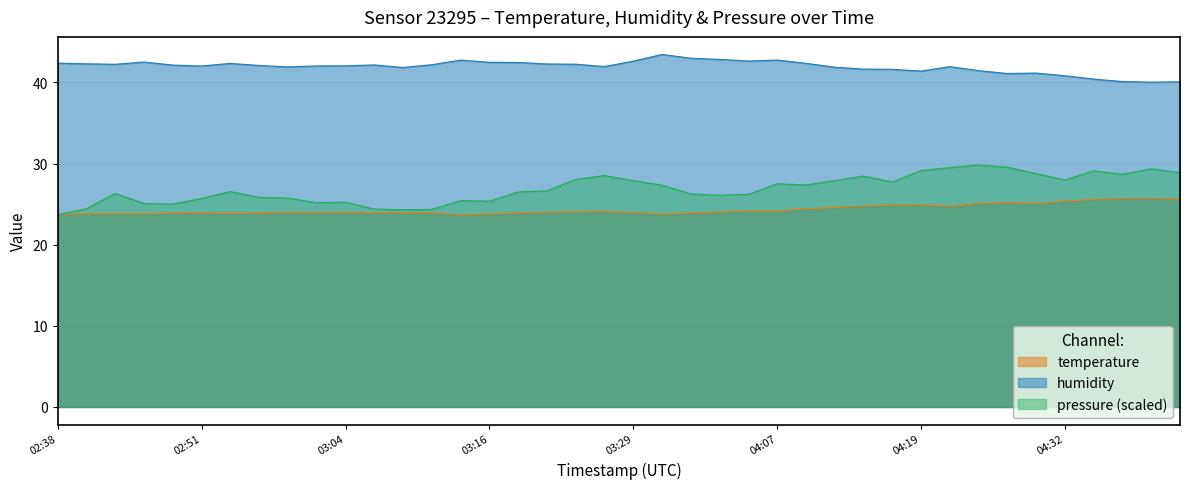

What is the total value across all series at 04:27?

66.3